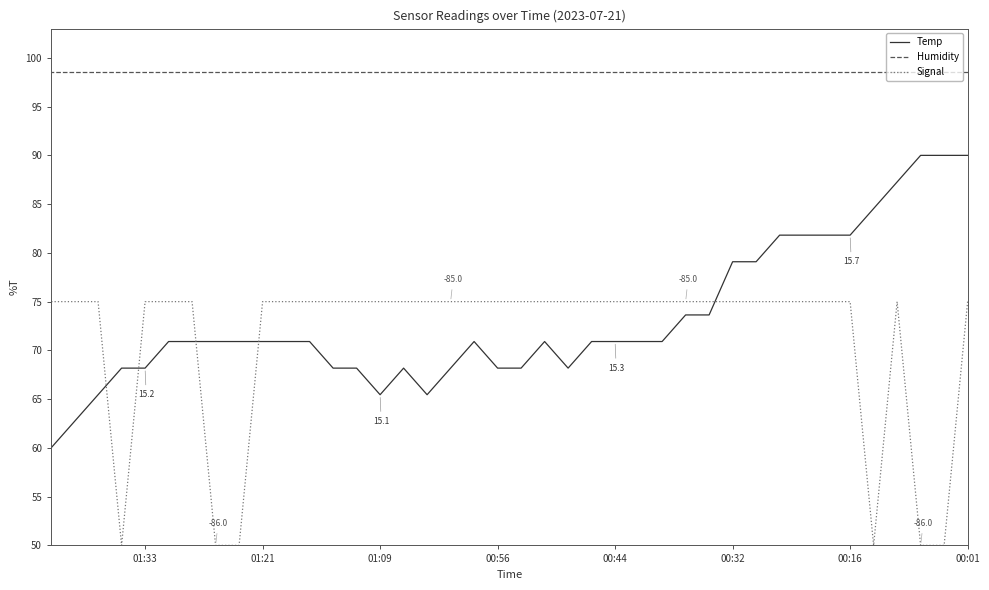

What is the maximum value shown in the chart?

98.5